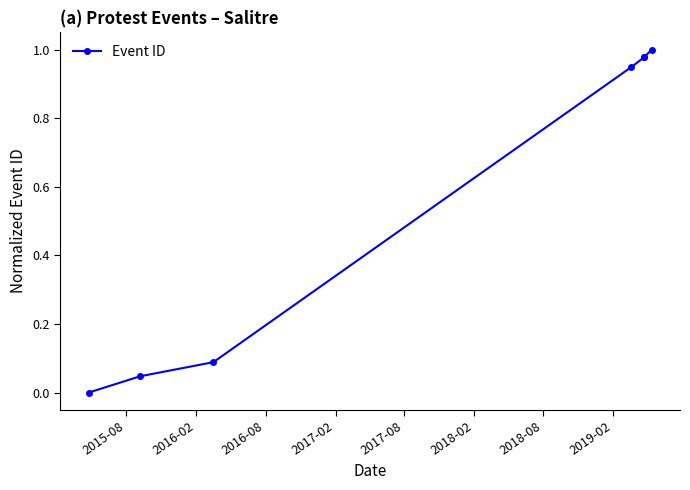

What is the value of the 4th point from the left?

0.9